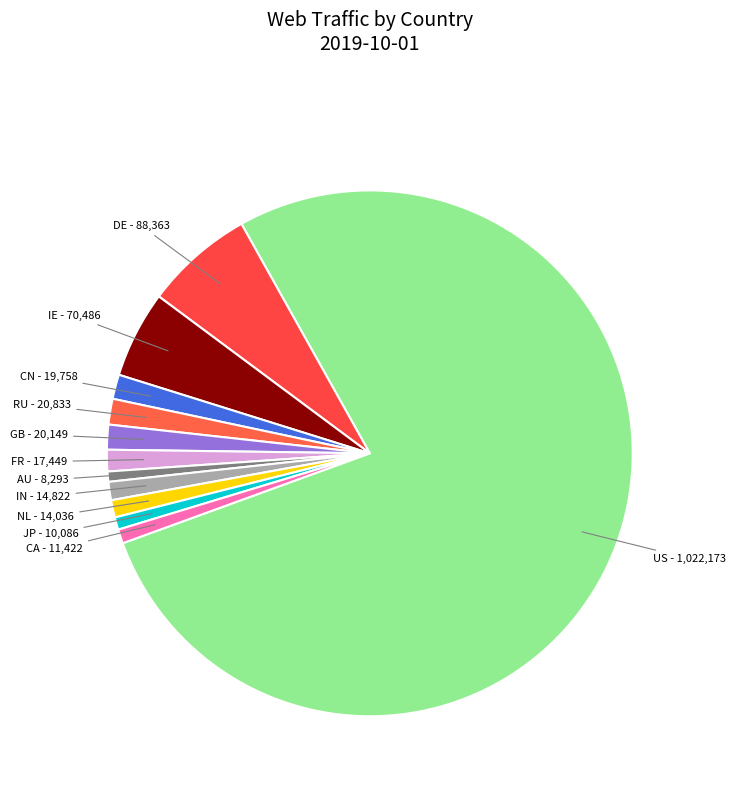

True or false: US accounts for 90% of the total.

False